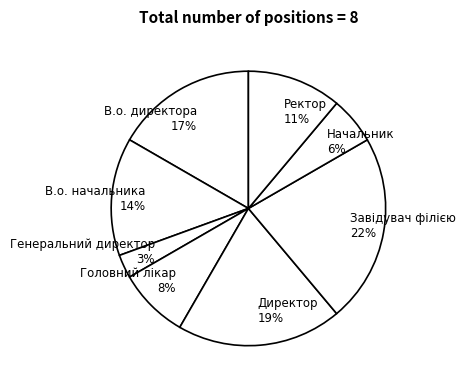

What percentage is the Завідувач філією slice, to the nearest percent?

22%